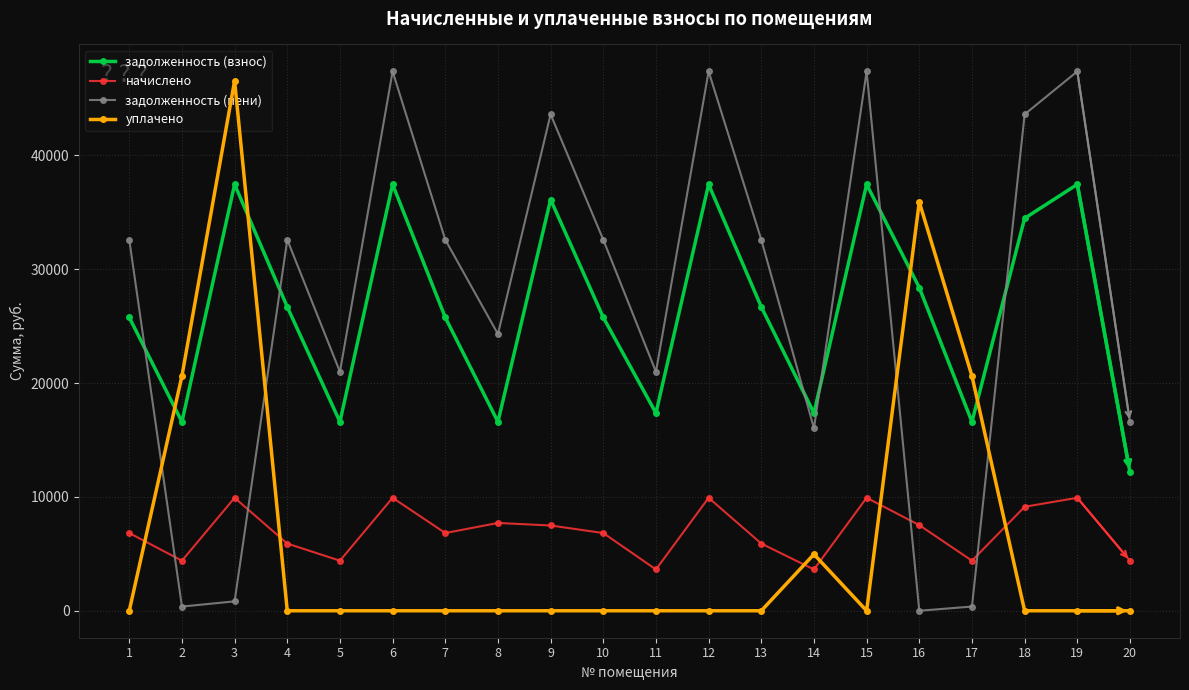

True or false: уплачено has a value of 20618.4 at 2.

True